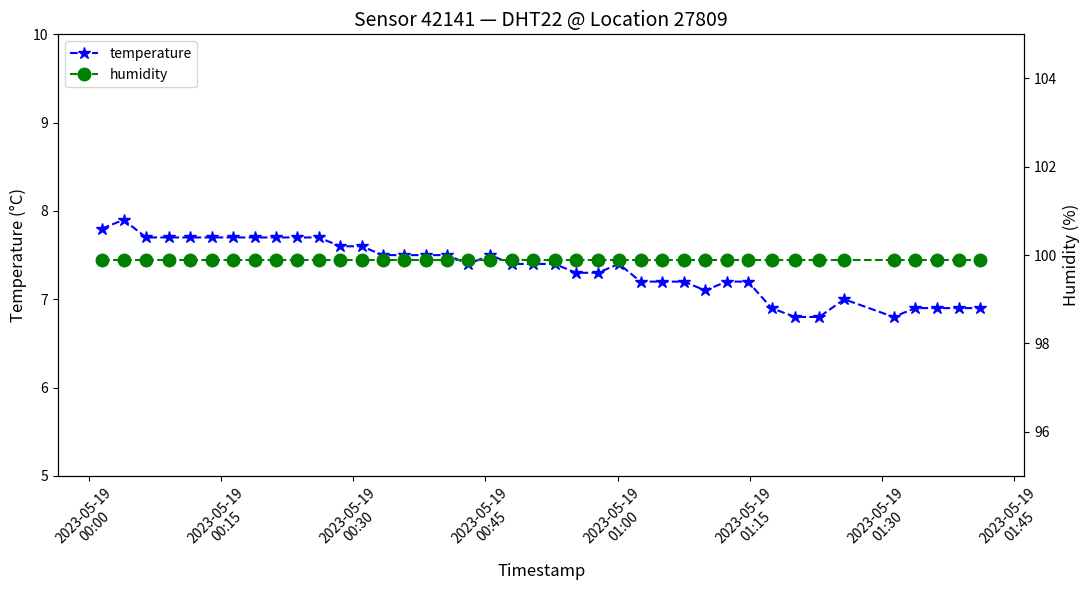

True or false: temperature has more than 1 interior local peaks.

True